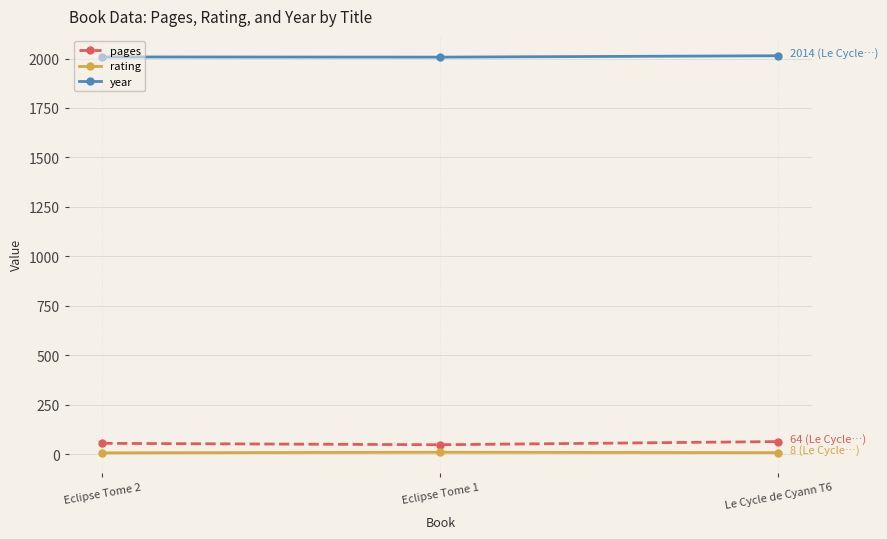

The value of pages at Le Cycle de Cyann T6 is 64. True or false?

True